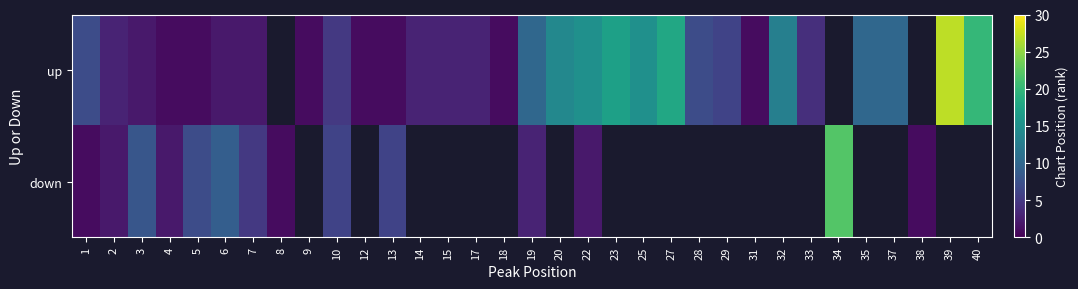

Which series has the widest spread of values?

up